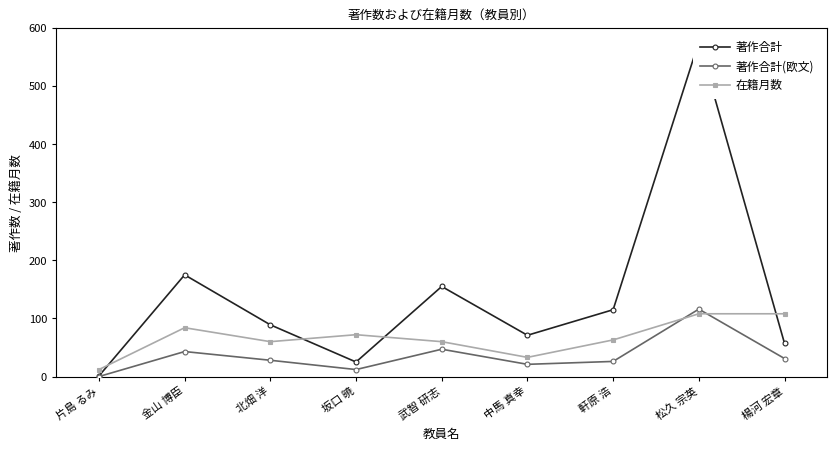

In 在籍月数, how many points are lower than both neighbors (excluding endpoints)?

2